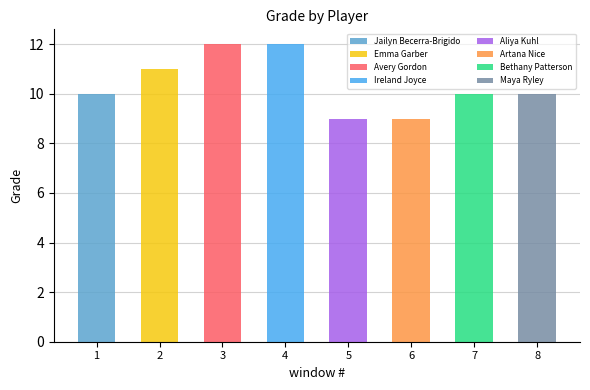

Which label corresponds to the largest value in the chart?

Avery Gordon